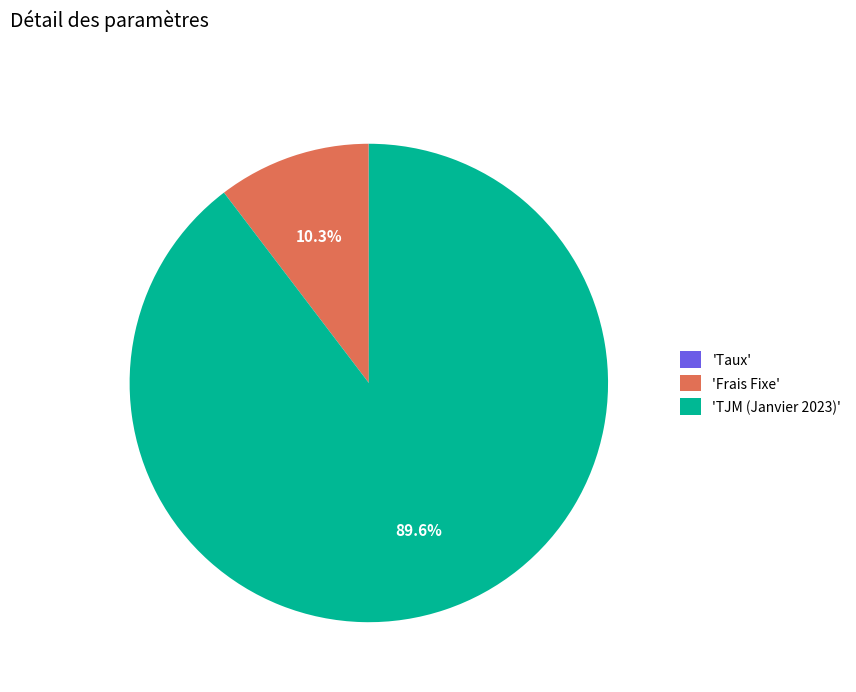

Which category accounts for the majority?

'TJM (Janvier 2023)'